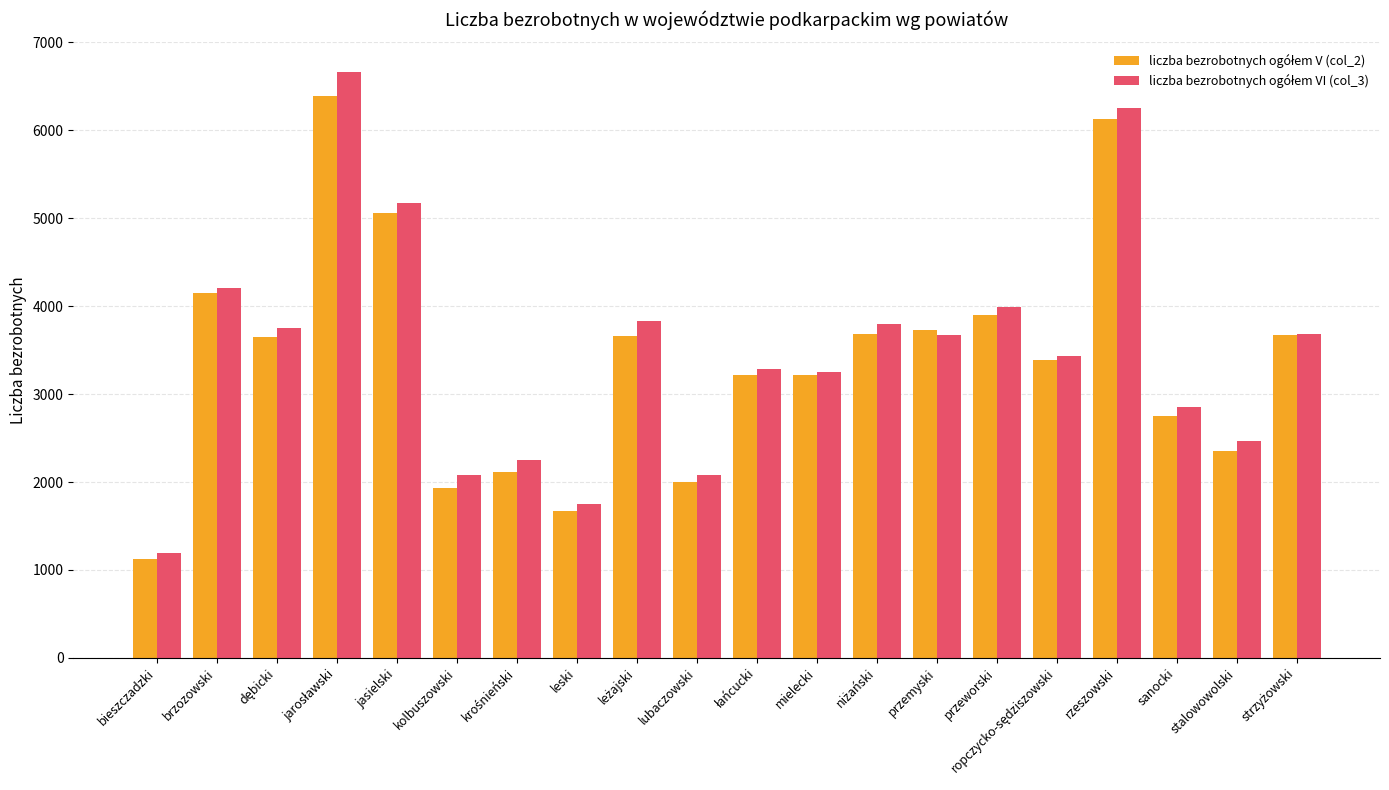

At which category does the chart reach its minimum across all series?

bieszczadzki